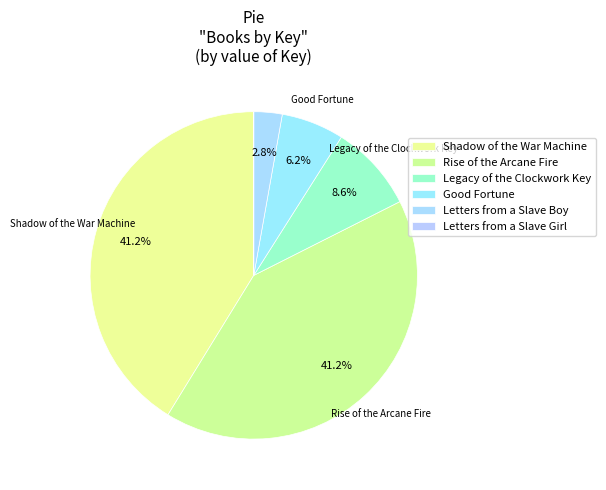

Count the number of slices in the pie.

6